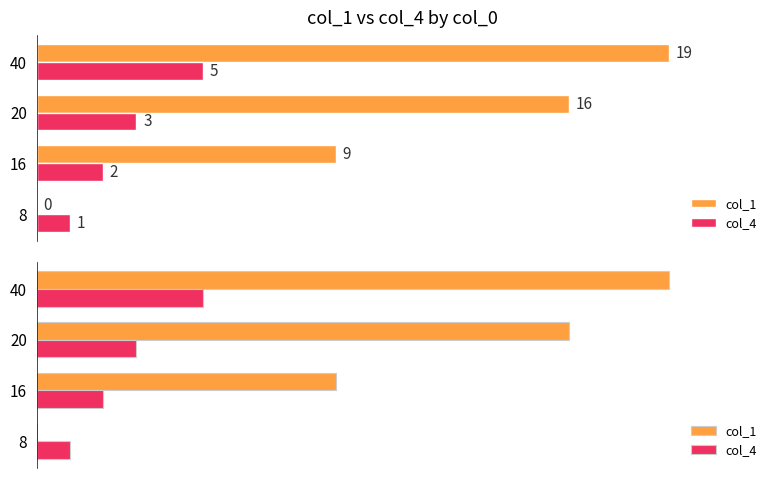

What are all the series names shown in the legend?

col_1, col_4